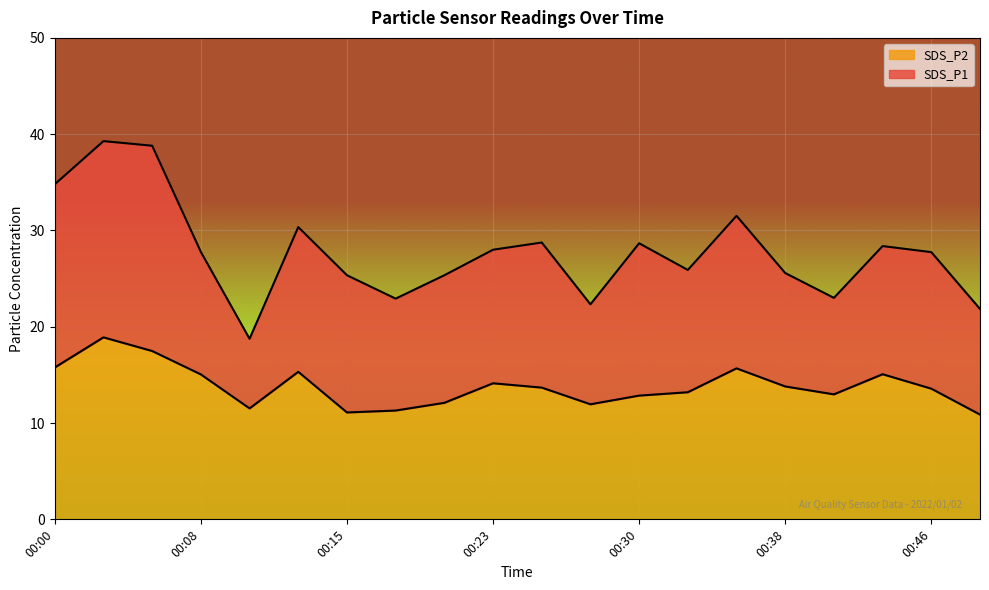

Where is the first local maximum for SDS_P2?

00:03